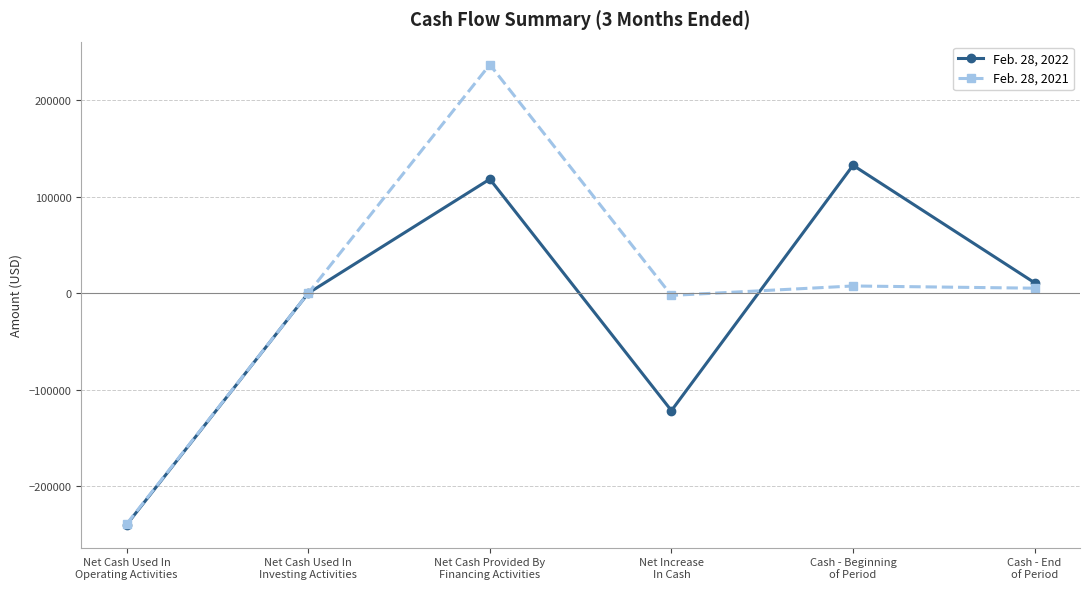

The Feb. 28, 2022 series shows 85208 at Cash - Beginning
of Period. True or false?

False